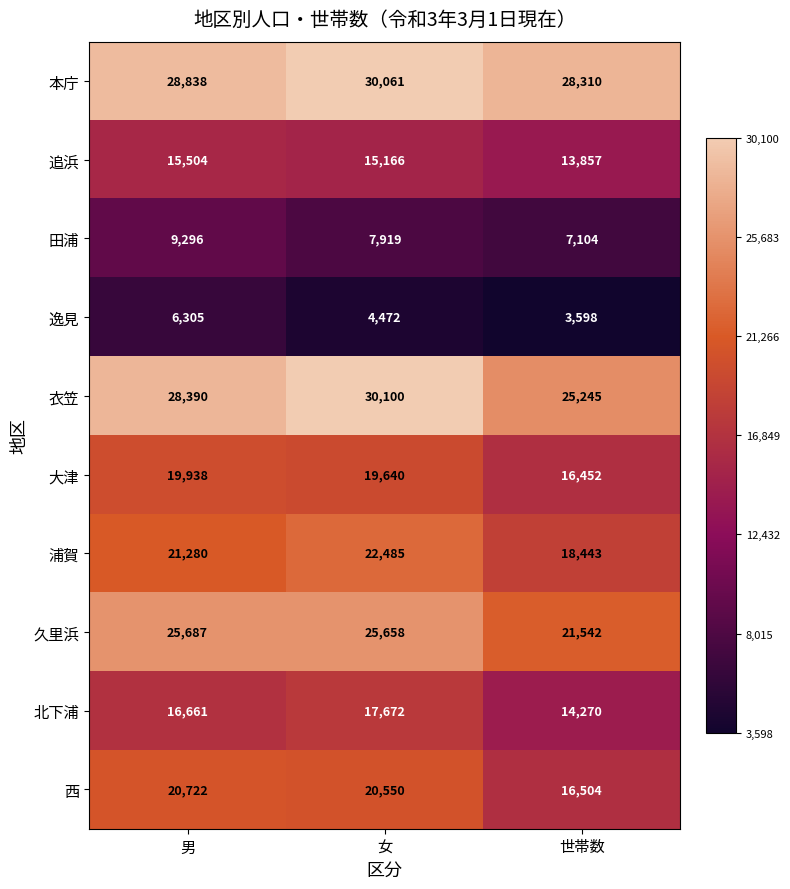

Where is 本庁 nearest to the value 29185?

男